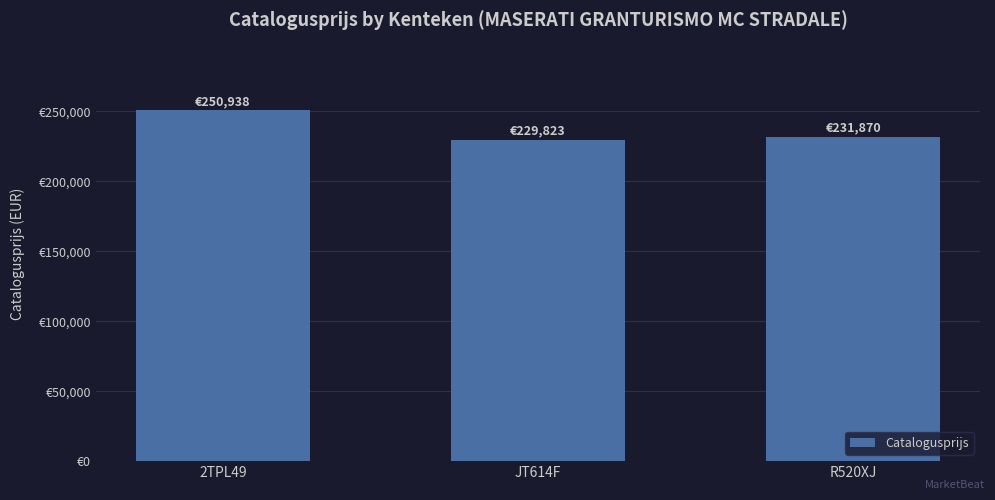

What is the change in value from 2TPL49 to JT614F?

-21115